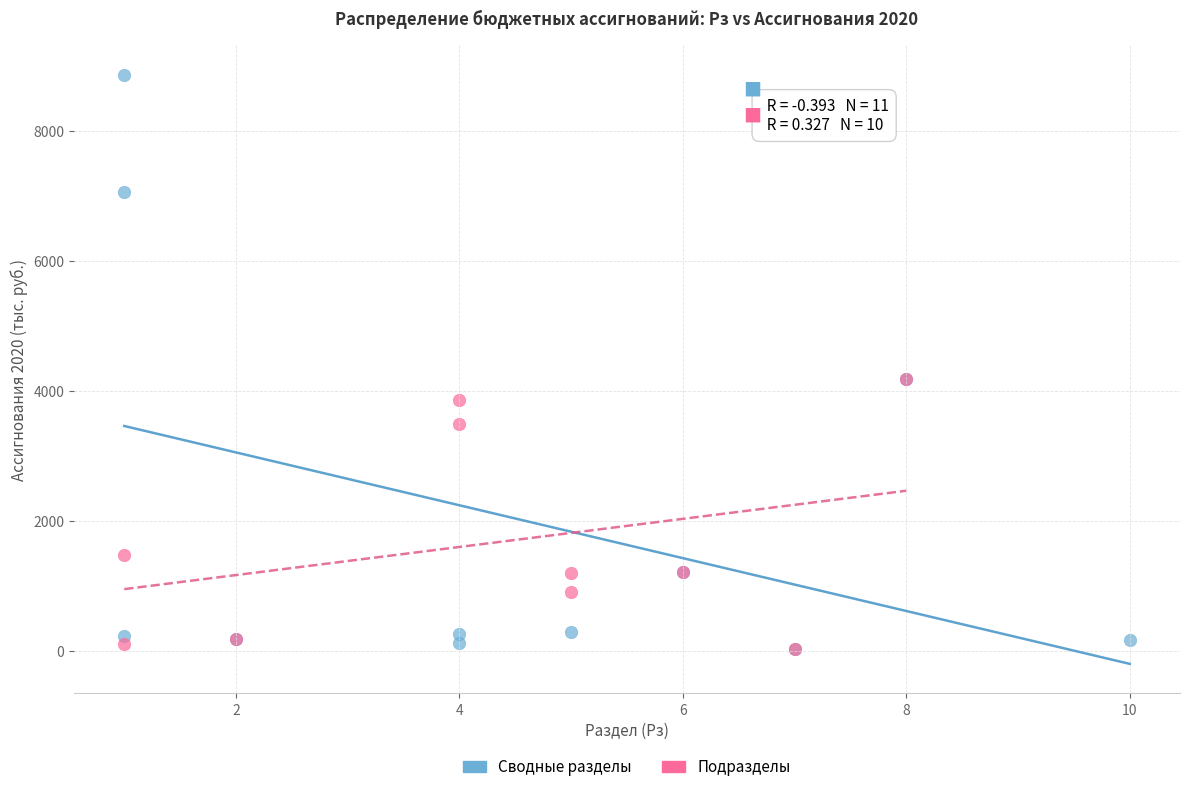

Which series reaches the maximum Y coordinate?

Сводные разделы